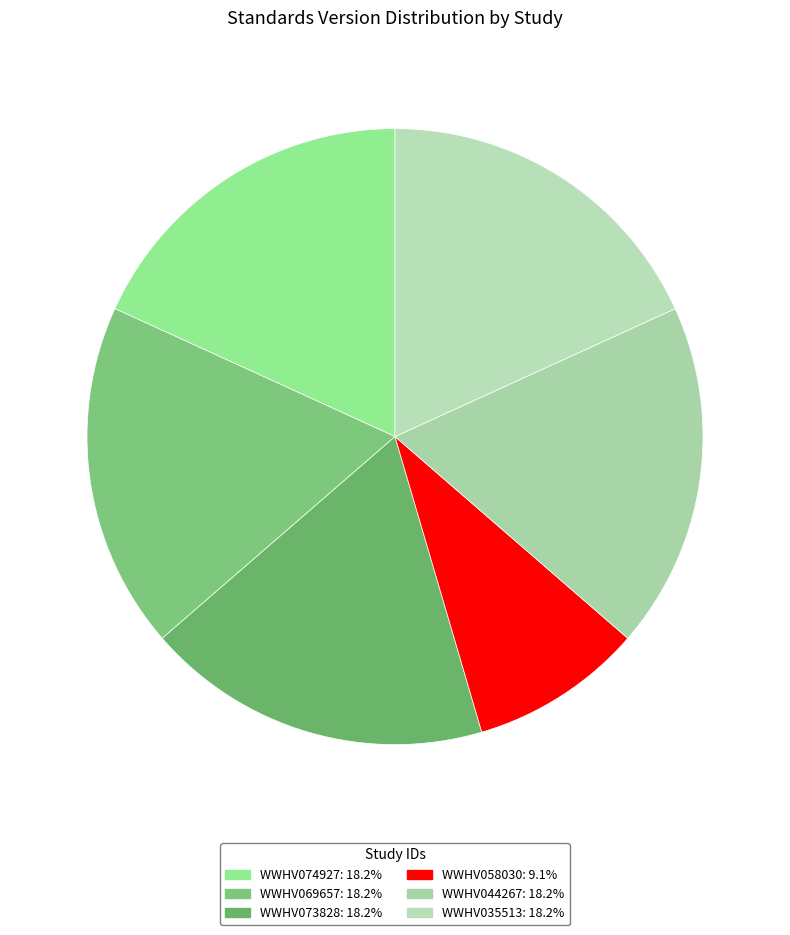

True or false: WWHV073828 accounts for 11% of the total.

False